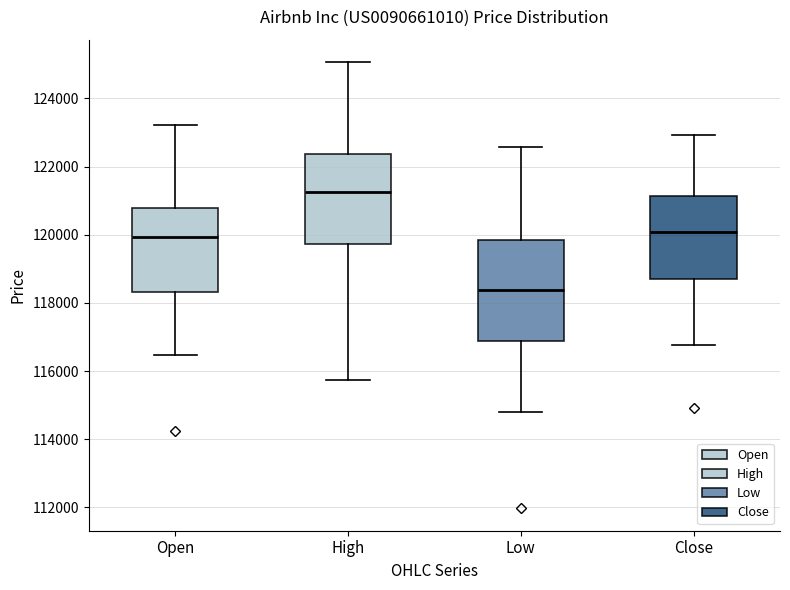

Which box is the tallest, from its lower edge to its upper edge?

Low